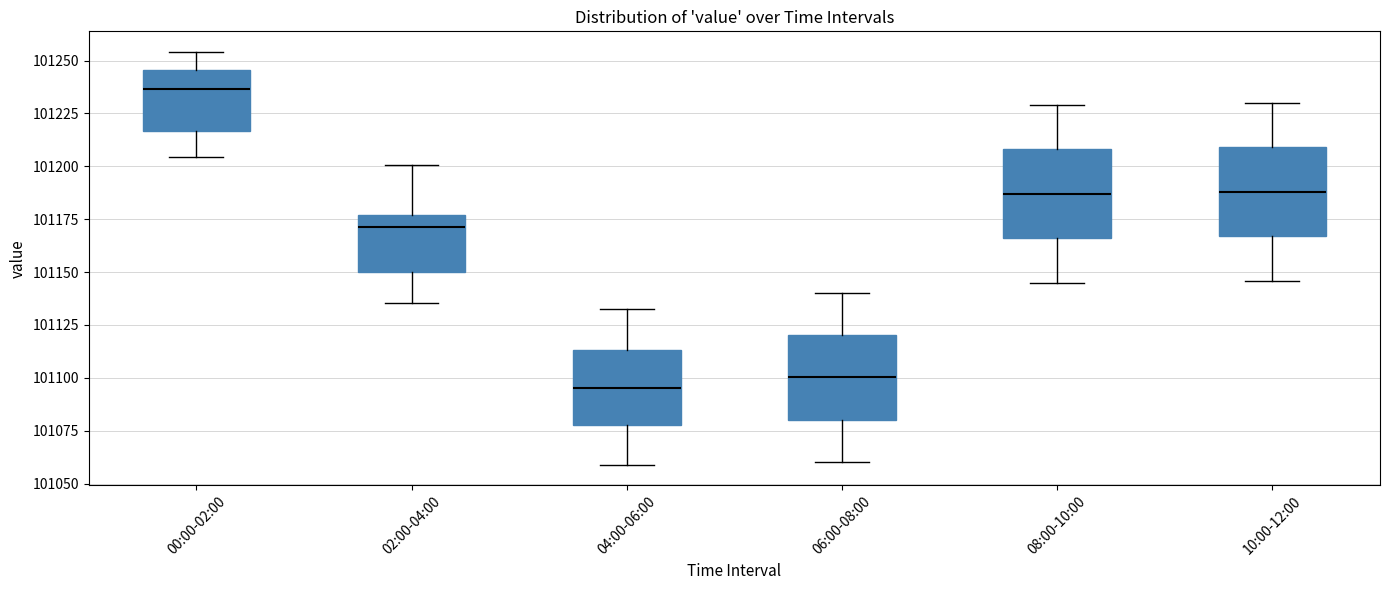

Where does the upper whisker of the box for 08:00-10:00 end on the y-axis? The values are not printed on the chart, so give them approximately, as read against the axis.

101230